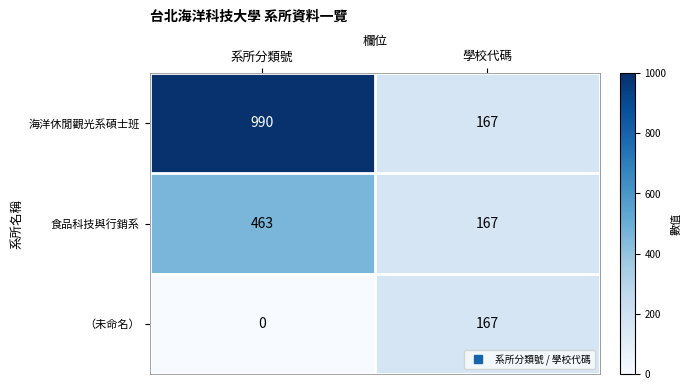

Is it true that 食品科技與行銷系 equals 463 at 系所分類號?

True